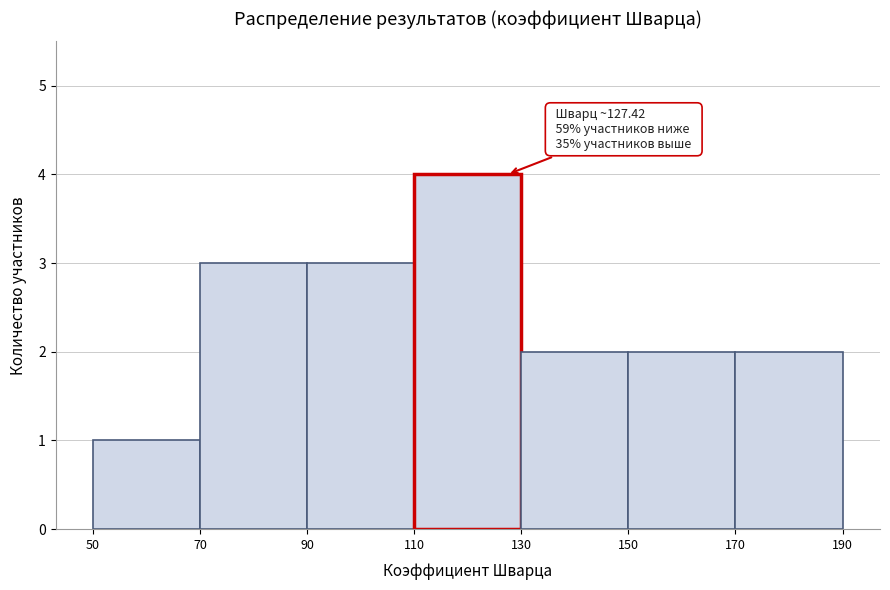

Over which range of the x-axis is the bar tallest?

110 to 130